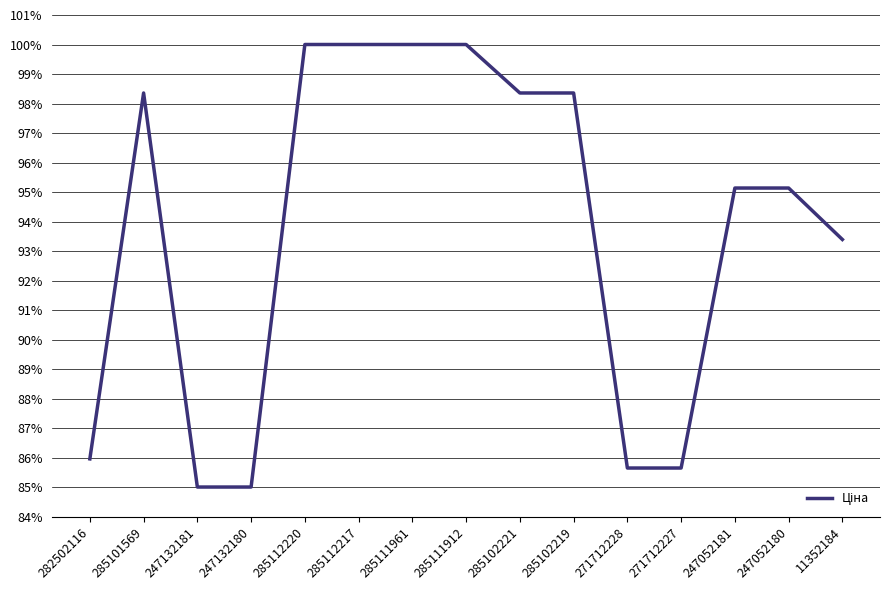

What position from the left is 247052180?

14